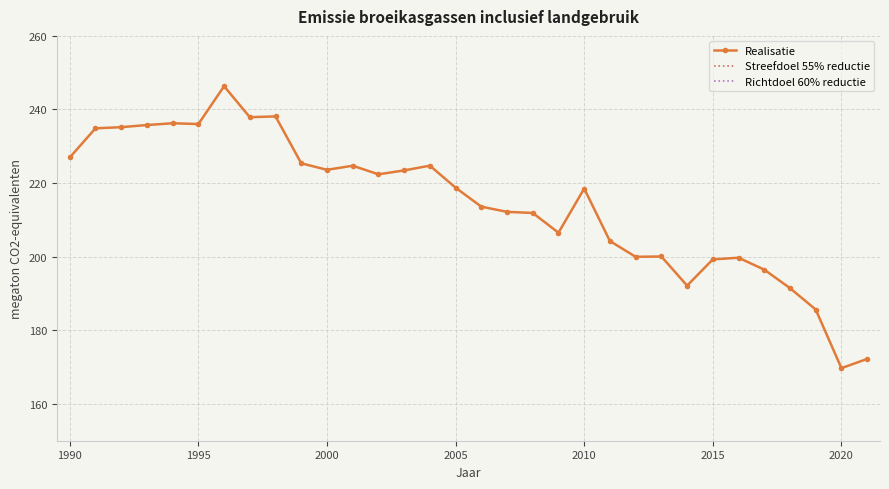

What is the ratio of the value at 2012 to the value at 2000?

0.9